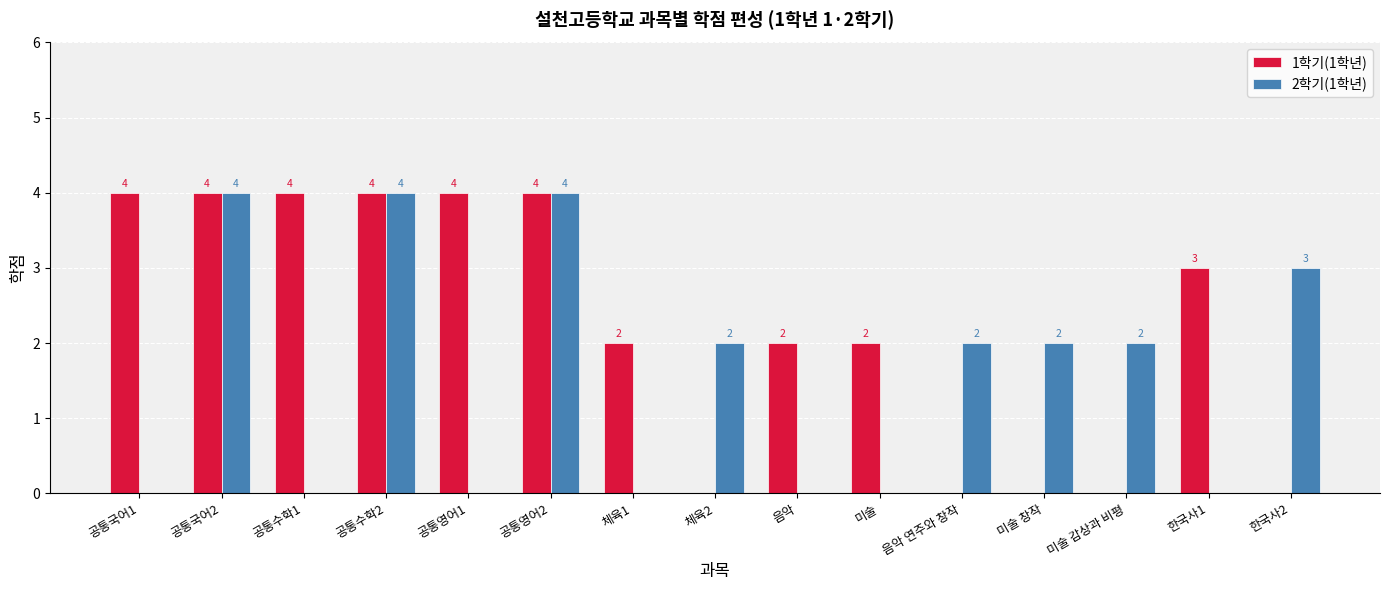

At which label does 1학기(1학년) first exceed 2?

공통국어1